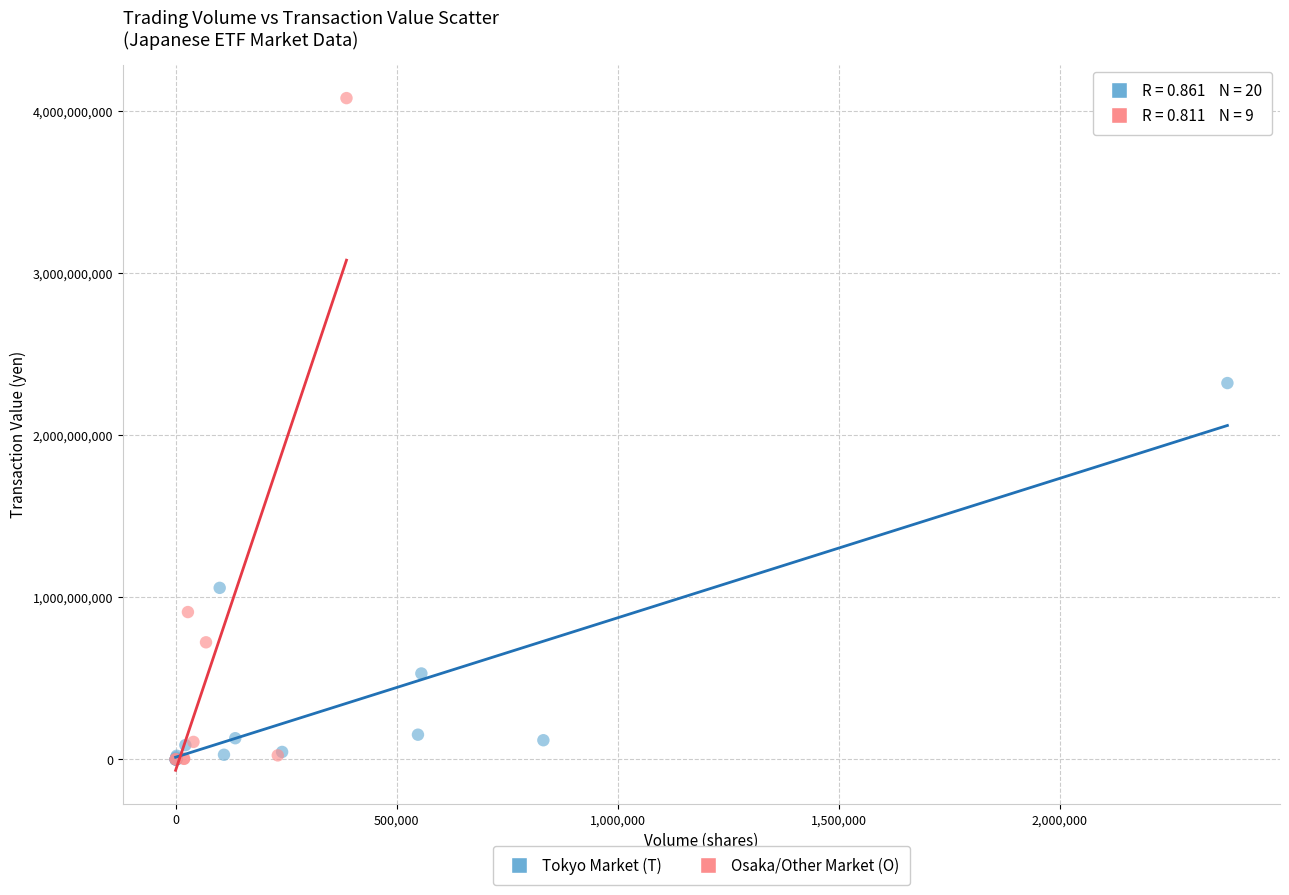

Which series reaches the maximum Y coordinate?

Osaka/Other Market (O)